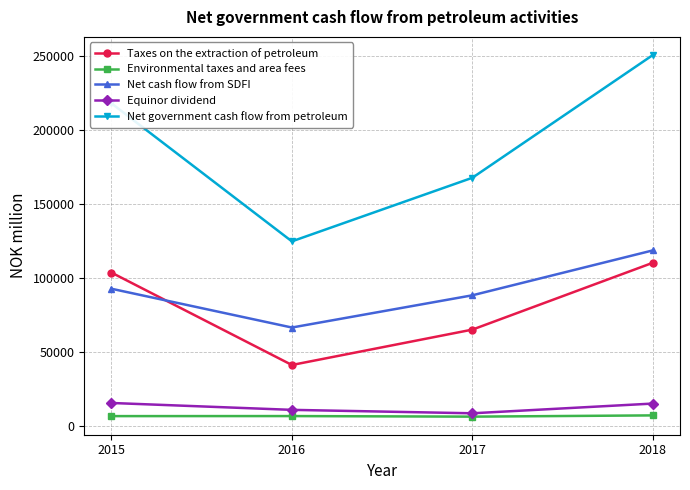

What is the spread (max minus min) of values at 2018?

243986